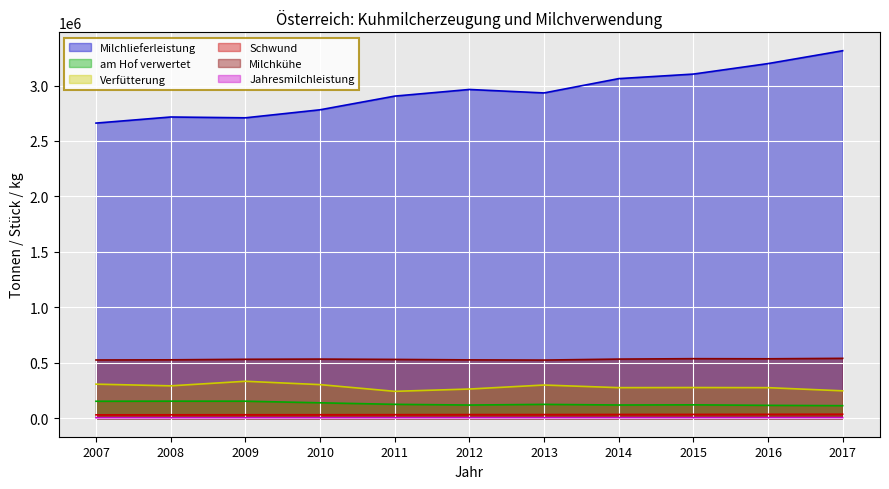

What is the value of the am Hof verwertet point at the 2nd from the left?

154796